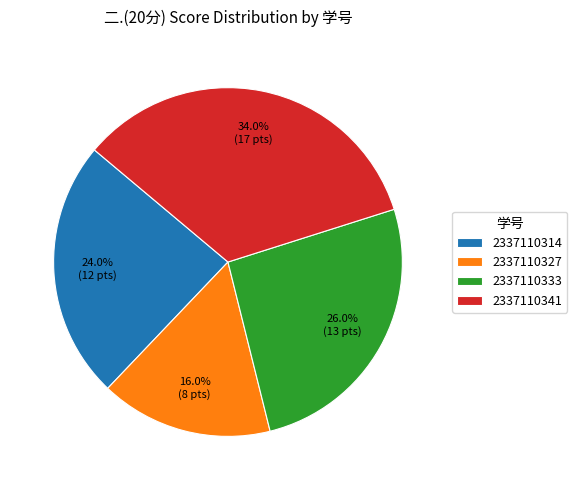

How many segments does this pie chart have?

4